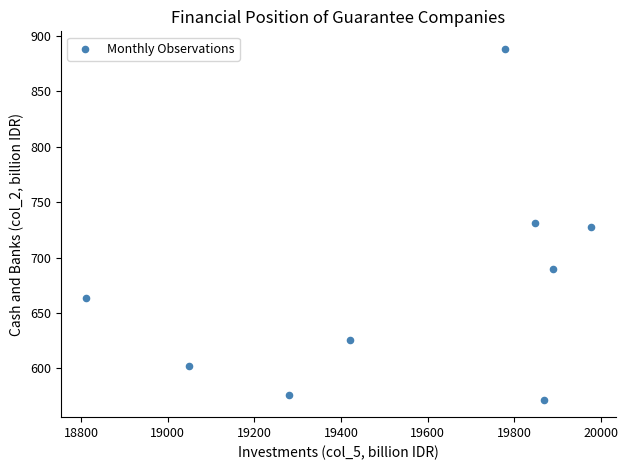

What is the average Y value?

675.2